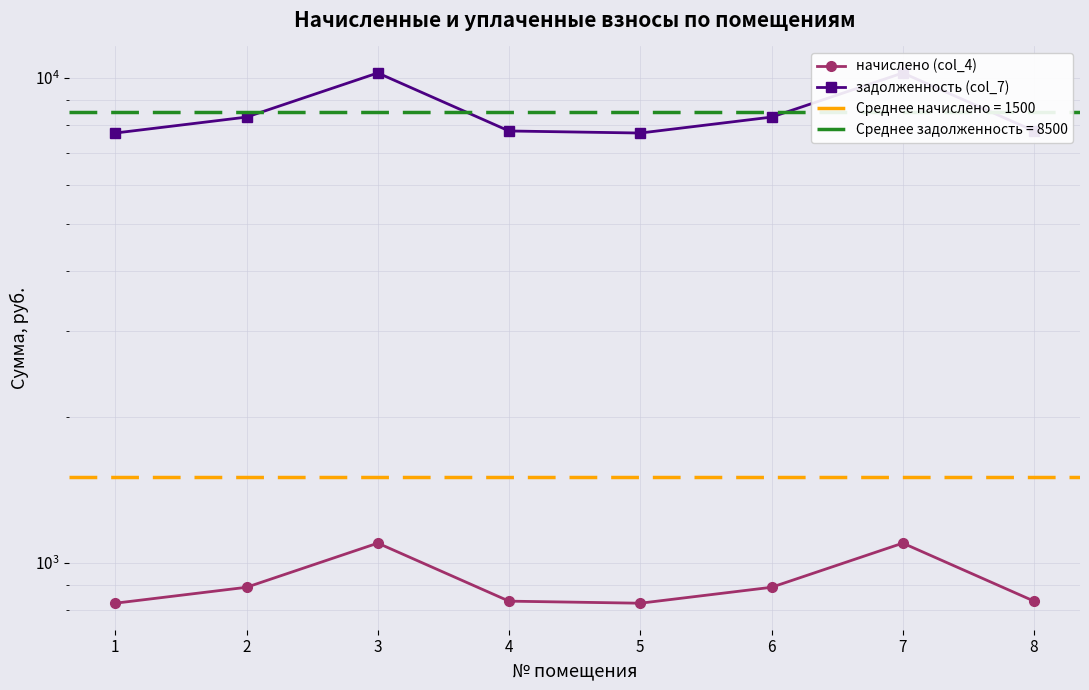

Rank the series by their average value, from lowest to highest.

начислено (col_4), задолженность (col_7)